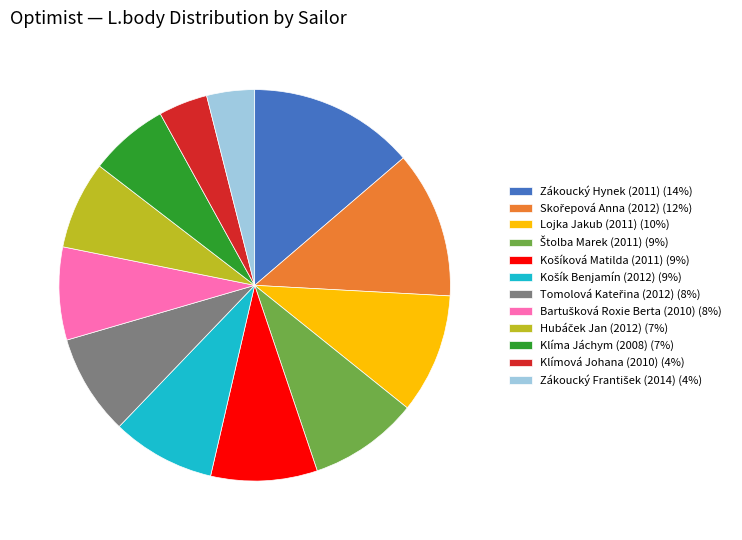

Approximately how many times larger is the value at Lojka Jakub (2011) (10%) compared to Klíma Jáchym (2008) (7%)?

1.5